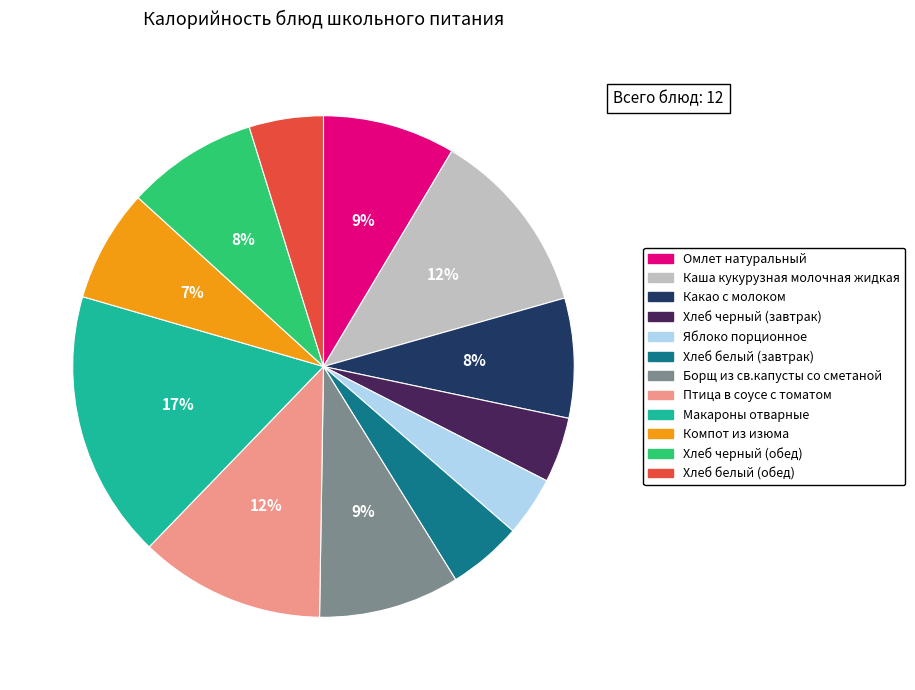

To the nearest percent, what is the difference between the largest and smallest slice percentages?

13%